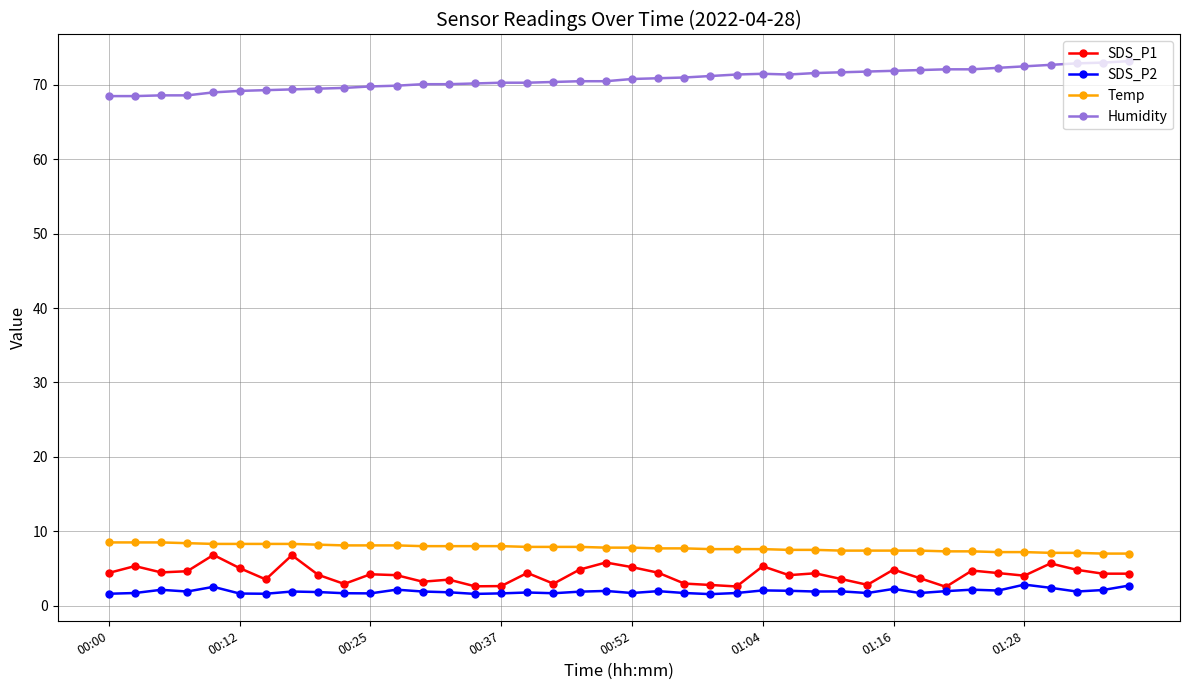

What is the greatest value displayed?

73.2